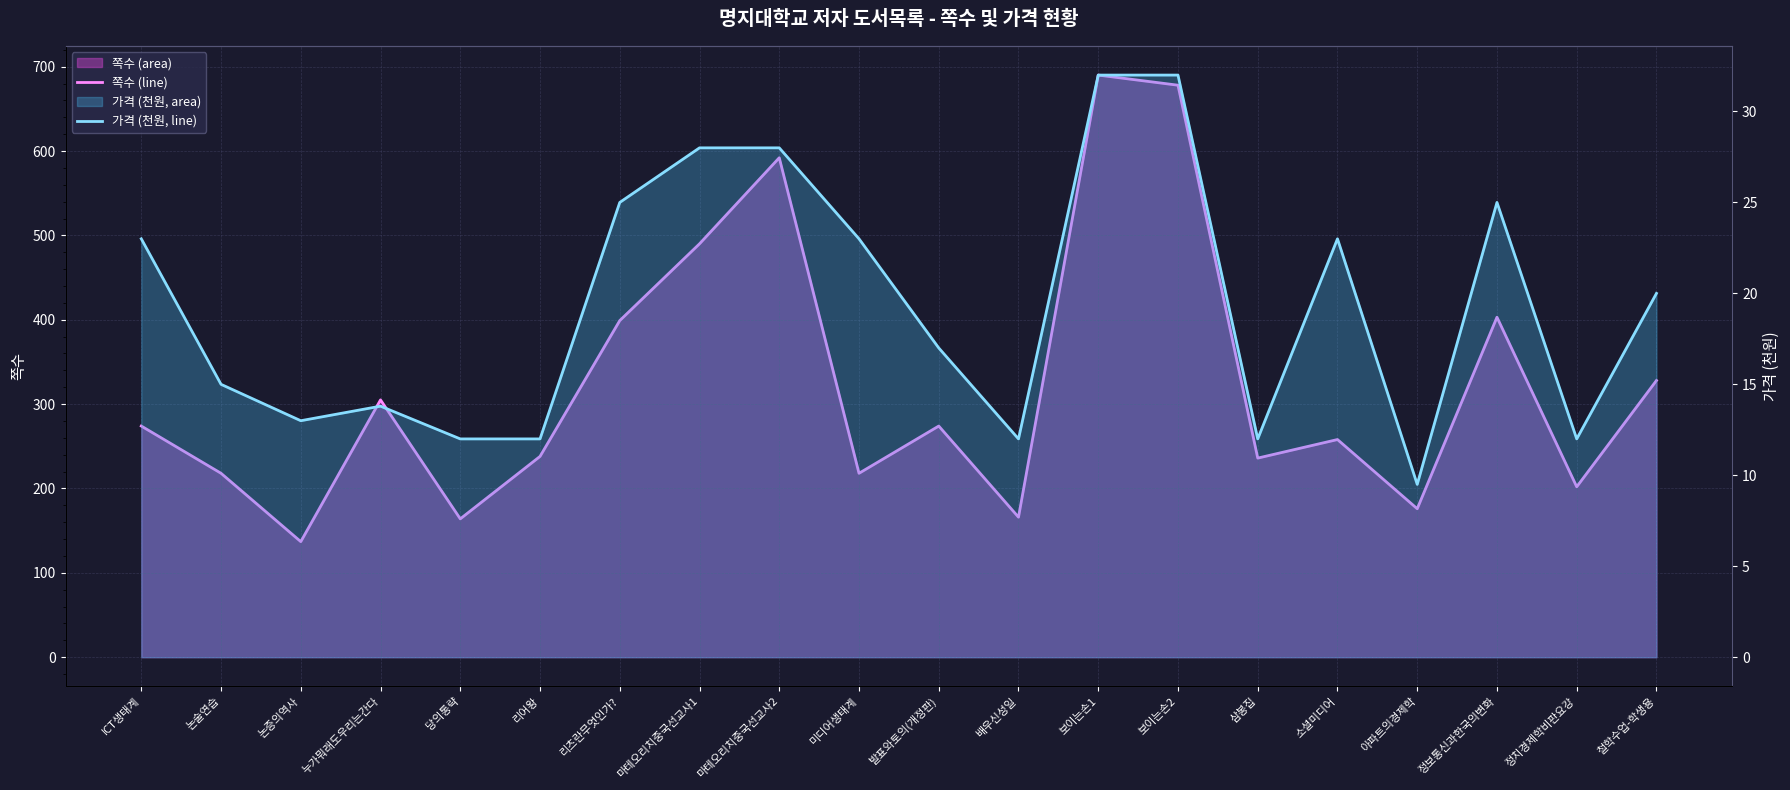

Between 미디어생태계 and 정치경제학비판요강, which series saw the biggest shift?

쪽수 (line)